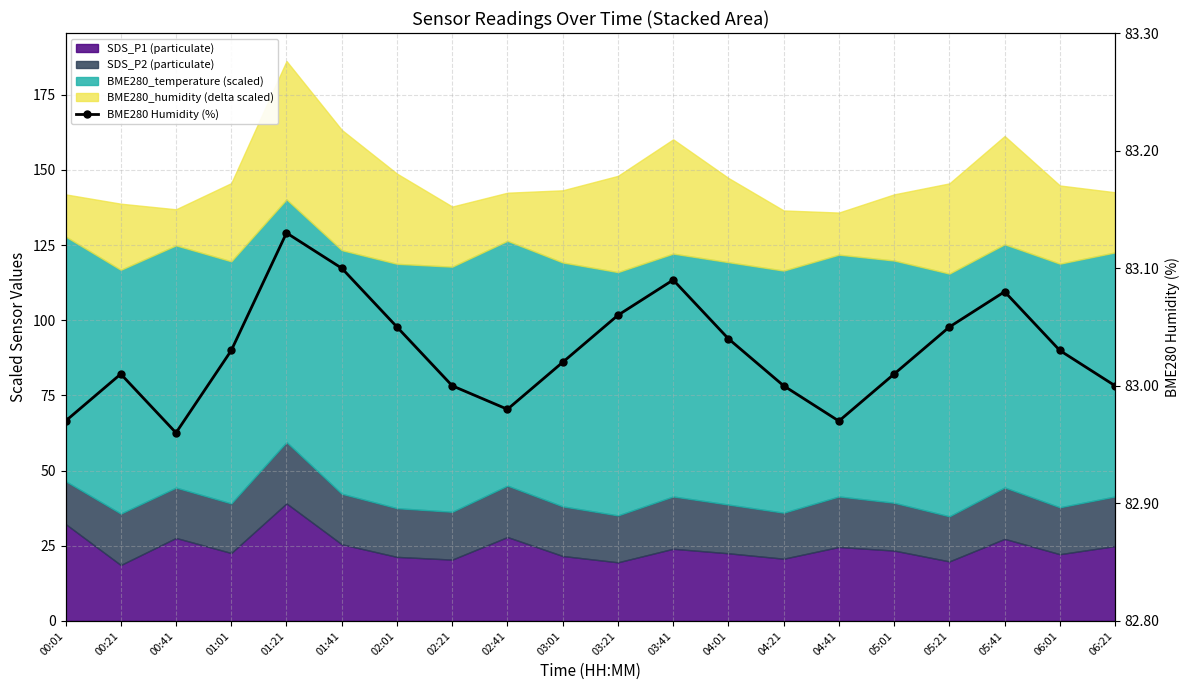

What is the minimum value shown in the chart?

83.0